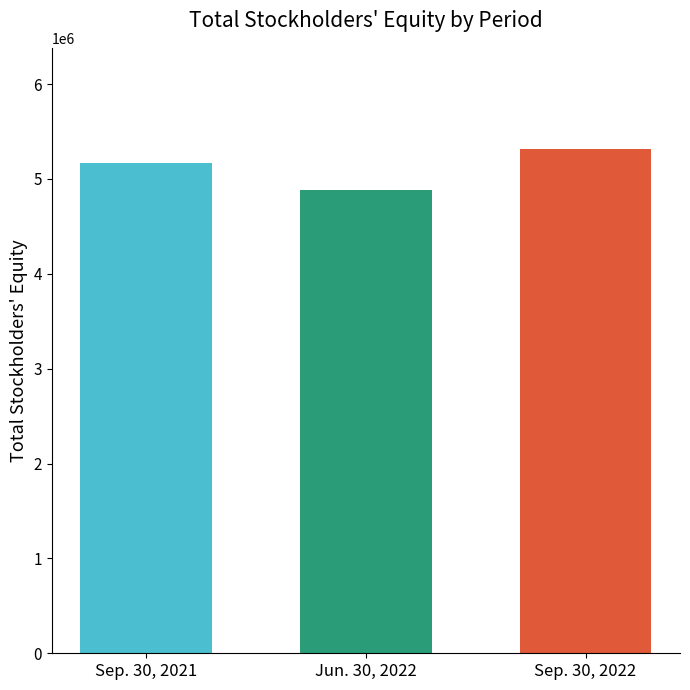

What value does the data have at Sep. 30, 2022, to the nearest 50?

5318700